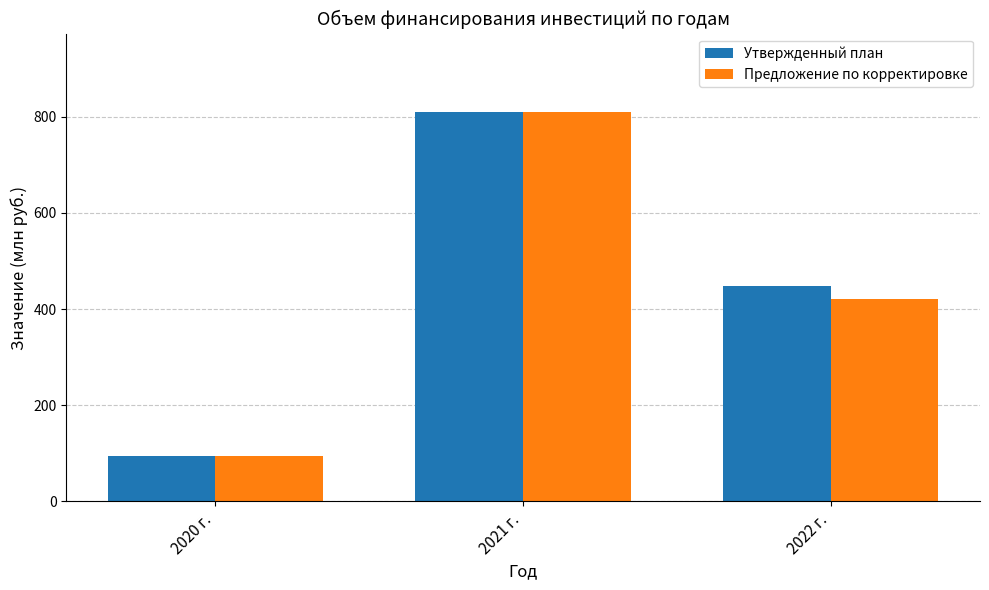

List the series in order of their overall mean, lowest first.

Предложение по корректировке, Утвержденный план